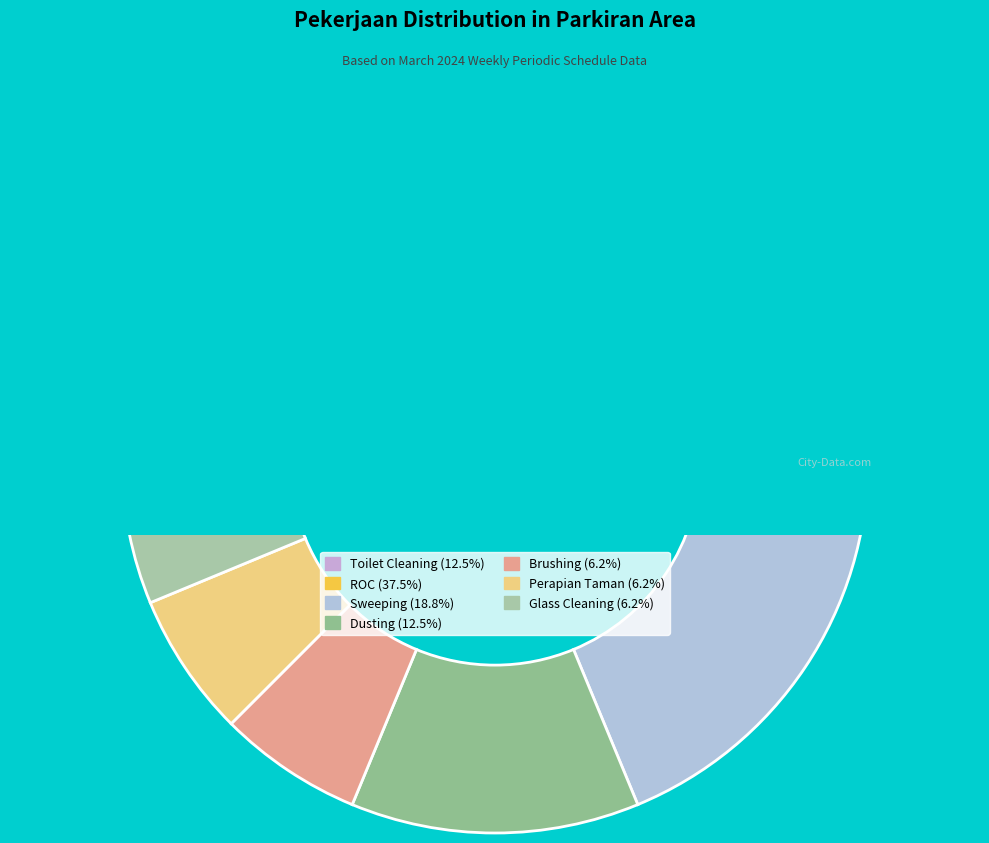

Does Toilet Cleaning represent more than half of the total?

No